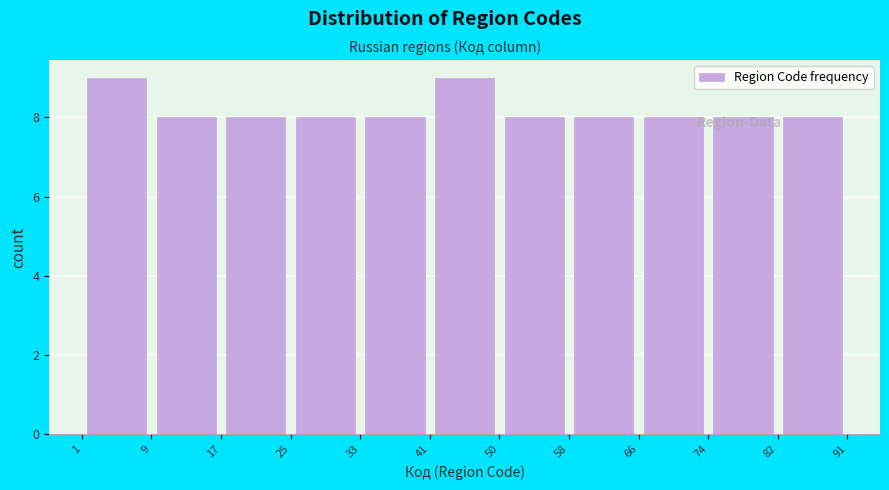

Reading left to right, list every bar in this chart as the range it spans on the x-axis followed by its height. The values are not printed on the chart, so give them approximately, as read against the axis.

1 to 9: 9
9 to 17: 8
17 to 25: 8
25 to 33: 8
33 to 41: 8
41 to 50: 9
50 to 58: 8
58 to 66: 8
66 to 74: 8
74 to 82: 8
82 to 91: 8